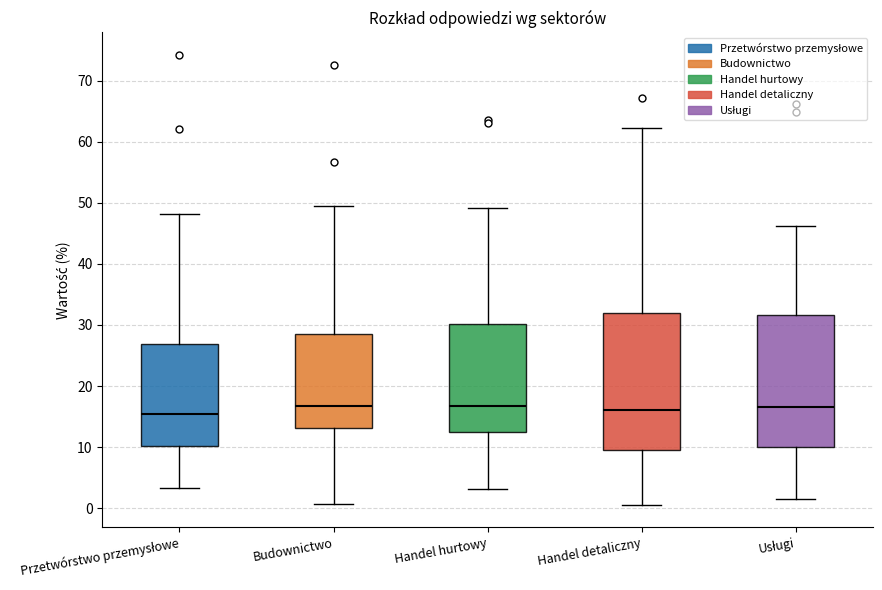

Reading left to right, transcribe this box plot: for each box, give where its median line is, the range the box spans, and where its two whiskers end, as read against the y-axis. The values are not printed on the chart, so give them approximately, as read against the axis.

Przetwórstwo przemysłowe: median 16, box 10 to 27, whiskers 3 to 48
Budownictwo: median 17, box 13 to 29, whiskers 1 to 50
Handel hurtowy: median 17, box 12 to 30, whiskers 3 to 49
Handel detaliczny: median 16, box 10 to 32, whiskers 1 to 62
Usługi: median 17, box 10 to 32, whiskers 2 to 46